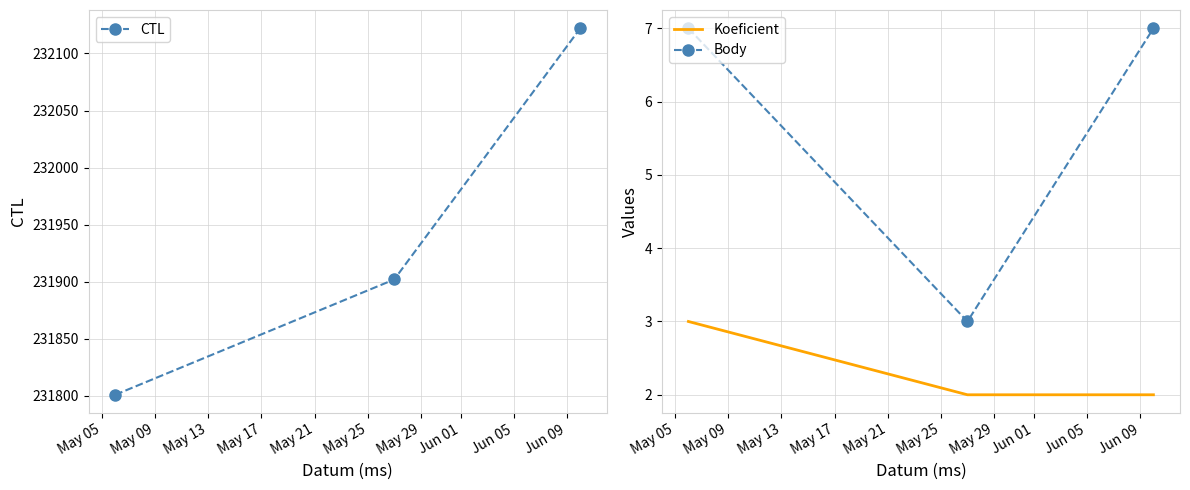

Reading right to left, transcribe all the data shown in this chart.

CTL: 232122	231902	231801
Koeficient: 2	2	3
Body: 7	3	7